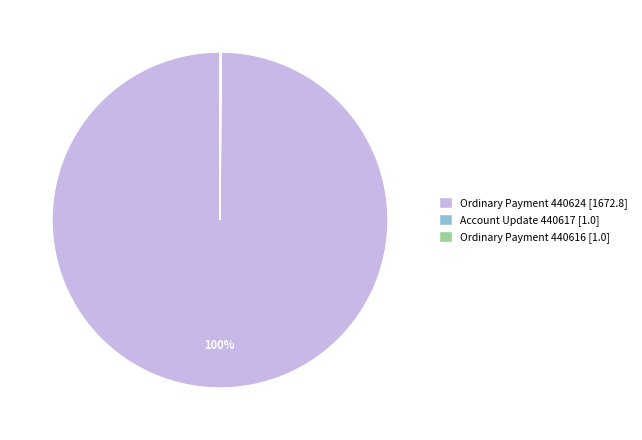

Does any single category account for the majority?

Yes